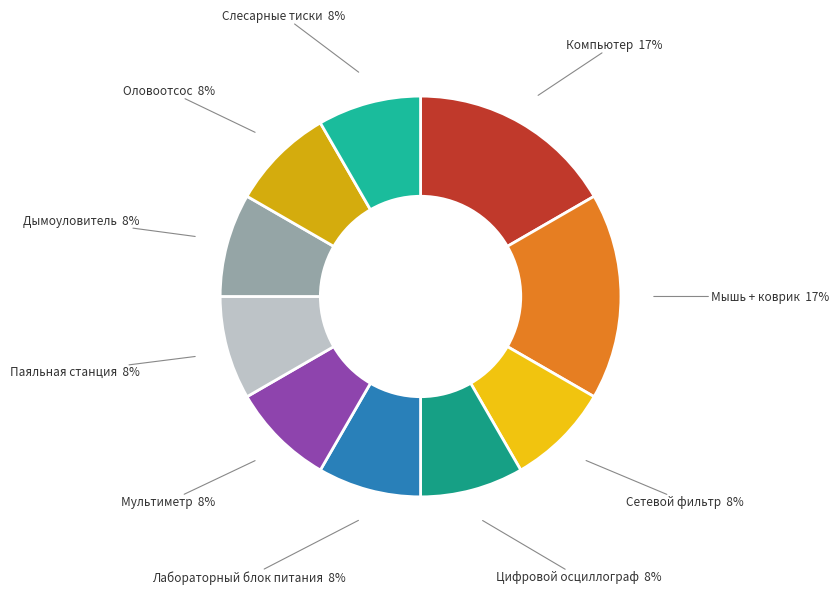

To the nearest percent, what is the average slice percentage?

10%